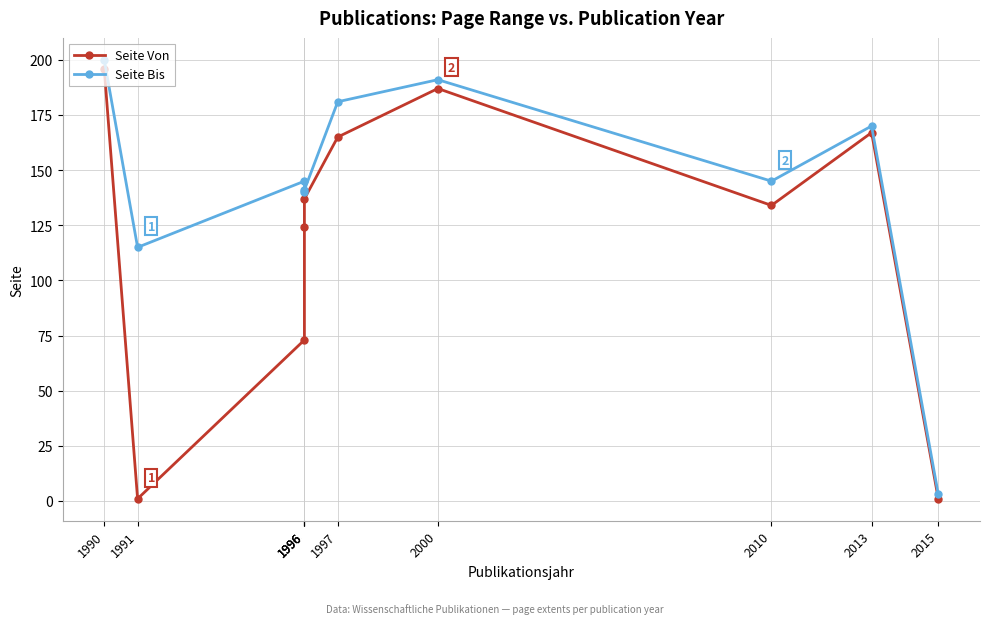

Is it true that Seite Bis equals 170 at 2013?

True